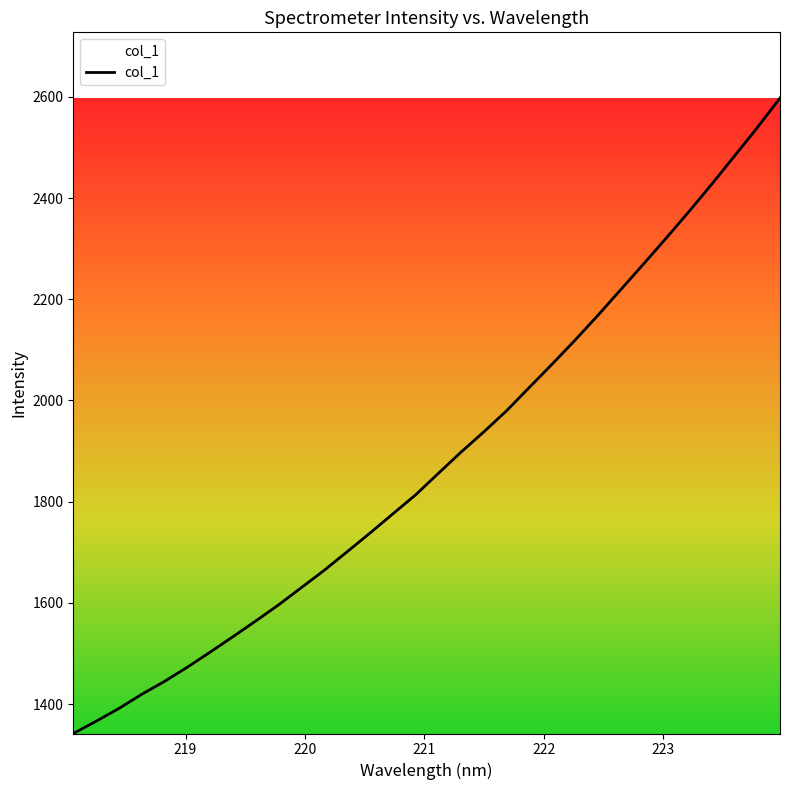

What is the minimum value shown in the chart?

1341.7